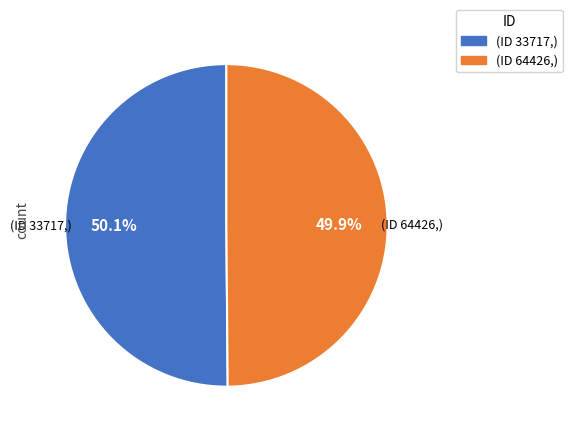

Is there any slice that represents more than half of the pie?

Yes